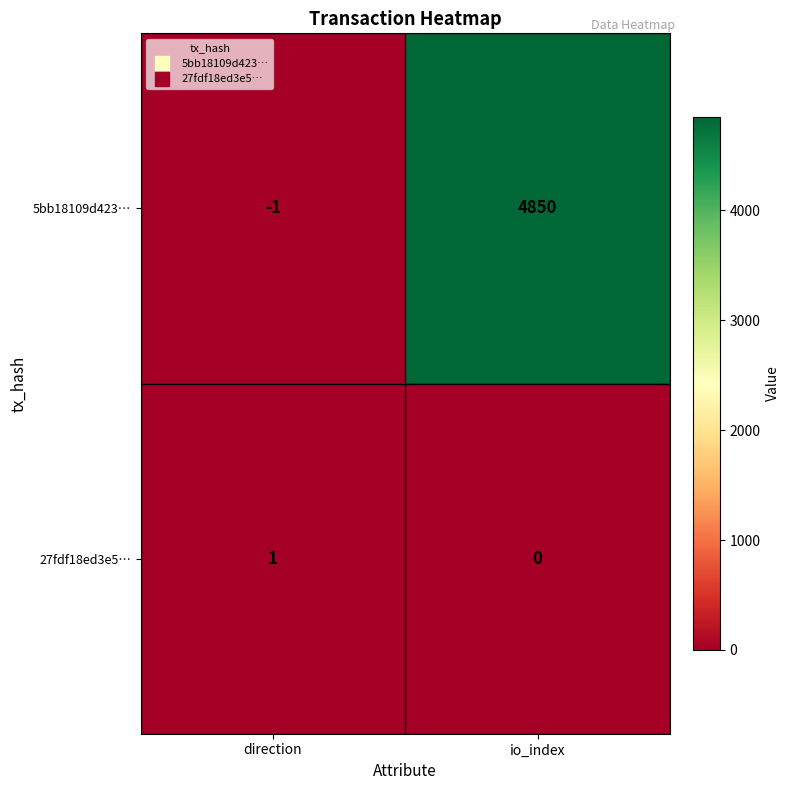

What is the difference between the maximum and minimum values in the 5bb18109d423… series?

4851